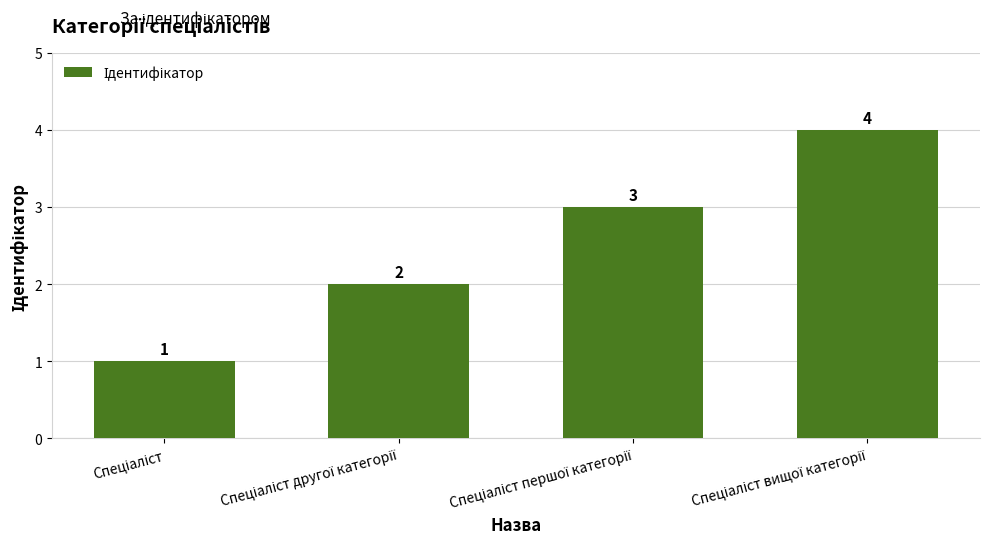

What is the value of the 1st bar from the left?

1